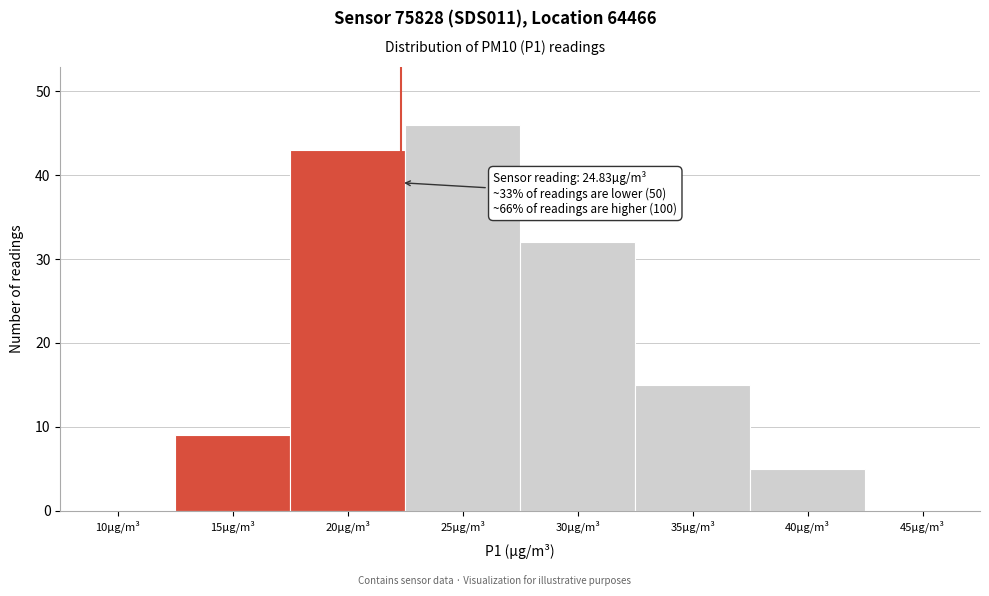

Reading left to right, list all the values displayed in this chart.

10µg/m³=0	15µg/m³=9	20µg/m³=43	25µg/m³=46	30µg/m³=32	35µg/m³=15	40µg/m³=5	45µg/m³=0